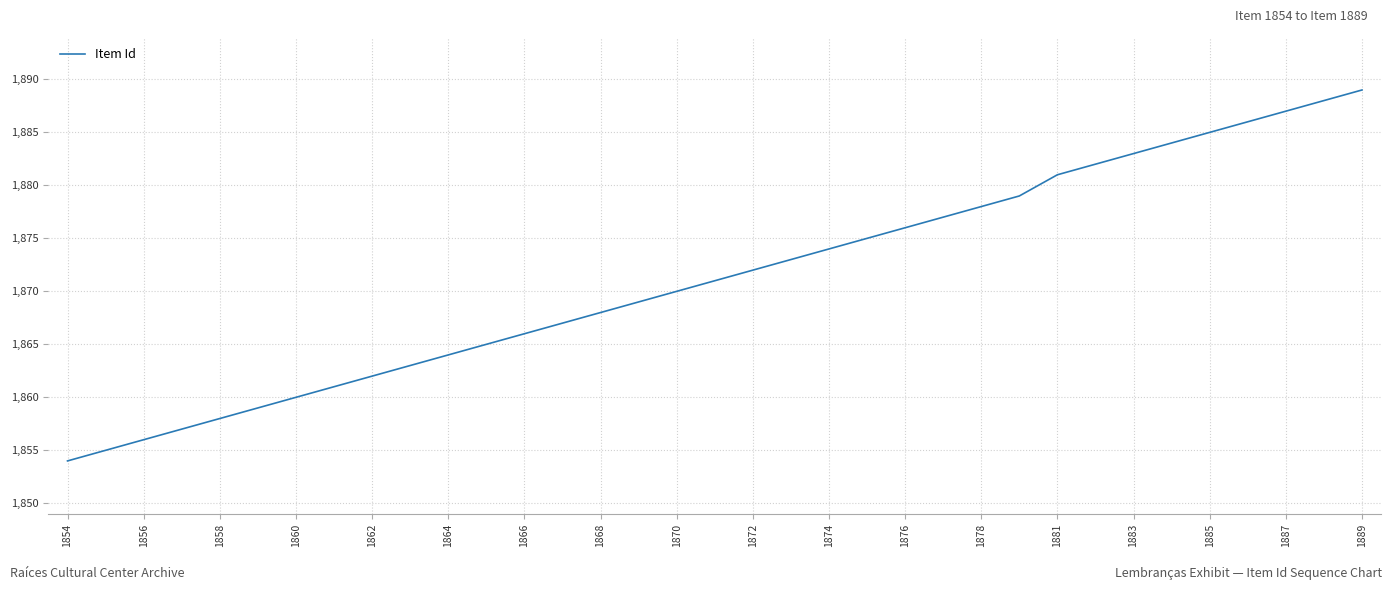

What is the minimum value shown in the chart?

1854